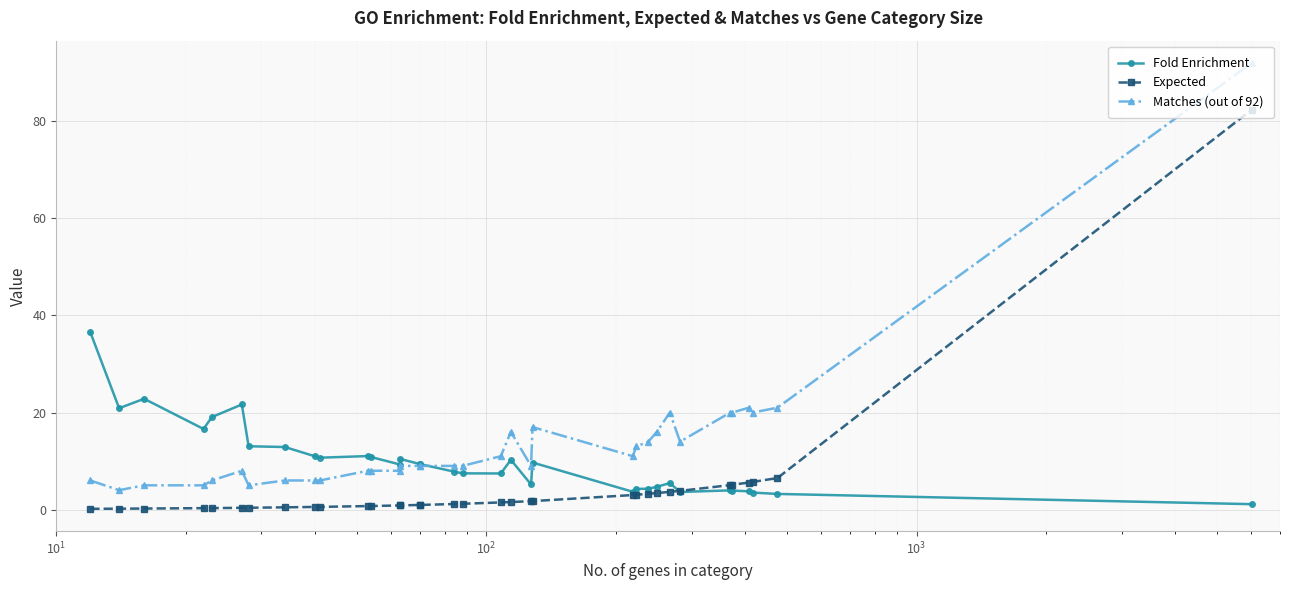

Reading left to right, transcribe all the data shown in this chart.

Fold Enrichment: 36.5	20.9	22.8	16.6	19.1	21.6	13.1	12.9	11.0	10.7	11.0	10.8	9.3	10.4	9.4	9.4	7.8	7.5	7.4	10.2	5.2	9.7	3.7	4.3	4.3	4.7	5.5	3.6	4.0	3.9	3.8	3.5	3.2	1.1
Expected: 0.2	0.2	0.2	0.3	0.3	0.4	0.4	0.5	0.6	0.6	0.7	0.7	0.9	0.9	1.0	1.0	1.1	1.2	1.5	1.6	1.7	1.8	3.0	3.0	3.3	3.4	3.6	3.9	5.0	5.1	5.6	5.7	6.5	82.4
Matches (out of 92): 6.0	4.0	5.0	5.0	6.0	8.0	5.0	6.0	6.0	6.0	8.0	8.0	8.0	9.0	9.0	9.0	9.0	9.0	11.0	16.0	9.0	17.0	11.0	13.0	14.0	16.0	20.0	14.0	20.0	20.0	21.0	20.0	21.0	92.0